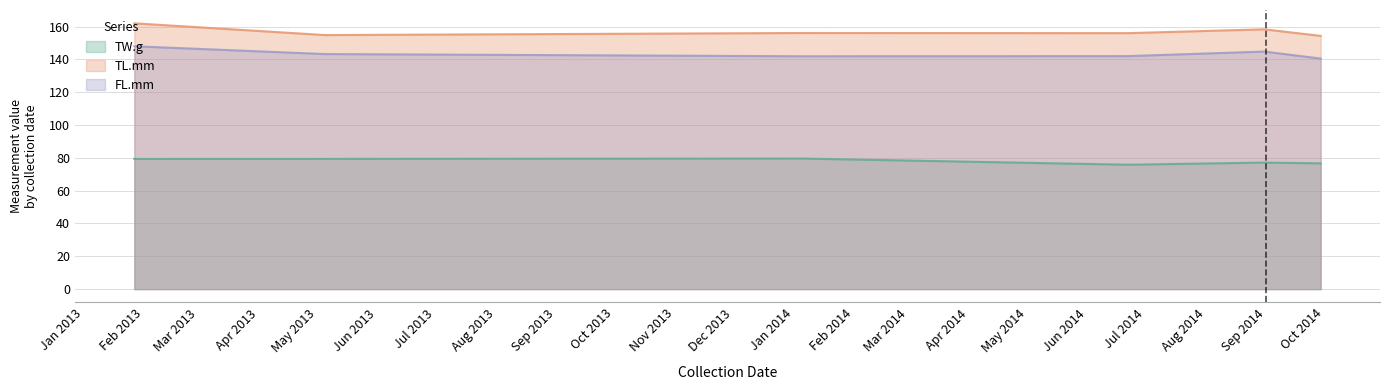

The TL.mm series shows 41.9 at 16. True or false?

False